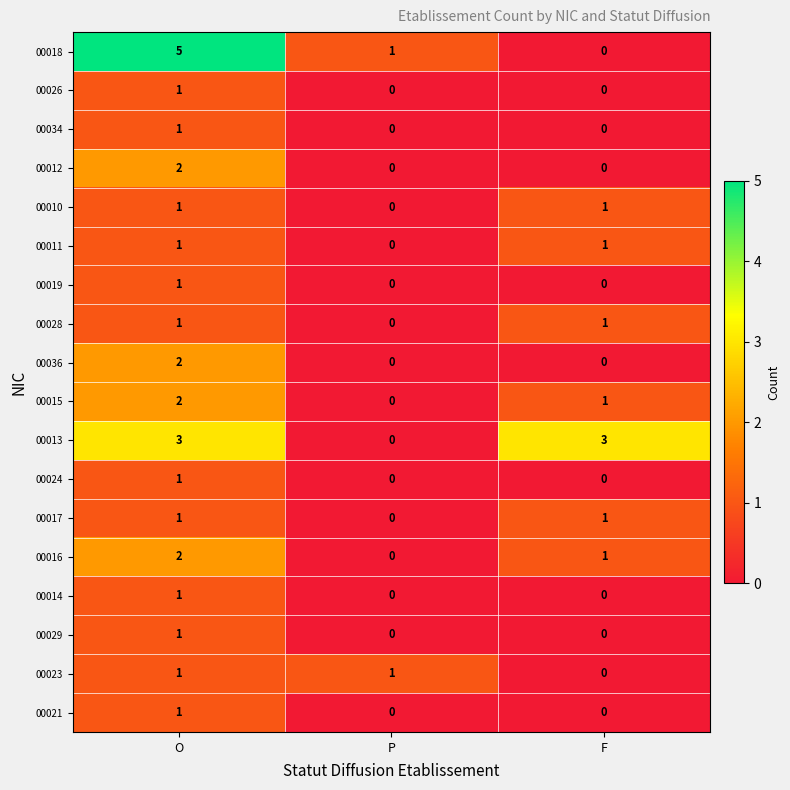

At which label is 00013 closest to 1?

P